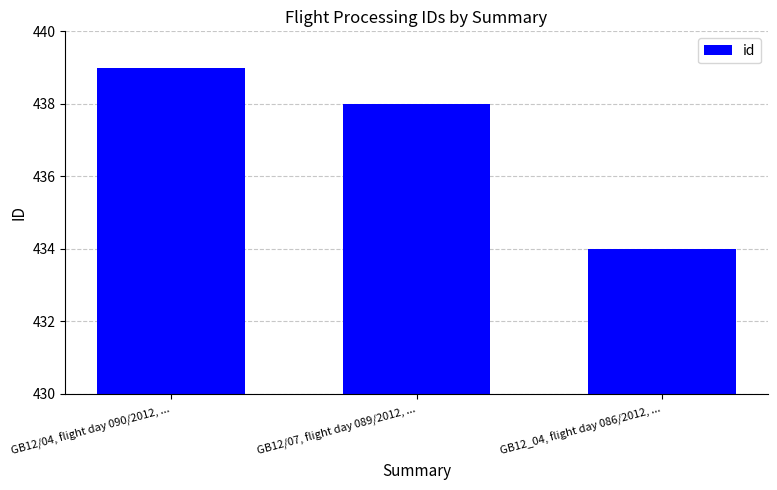

Read the value at GB12/07, flight day 089/2012, ....

438